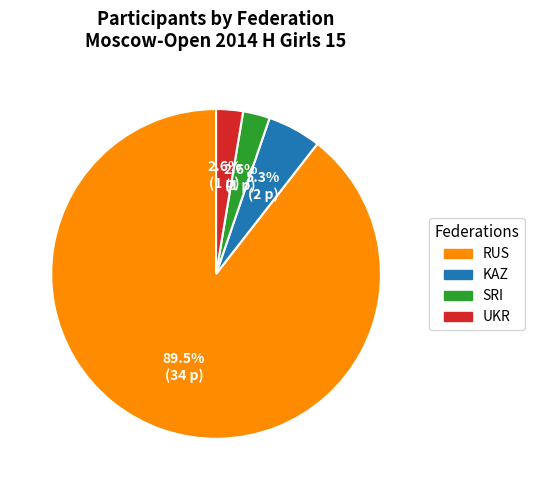

Which has a higher value, UKR or RUS?

RUS